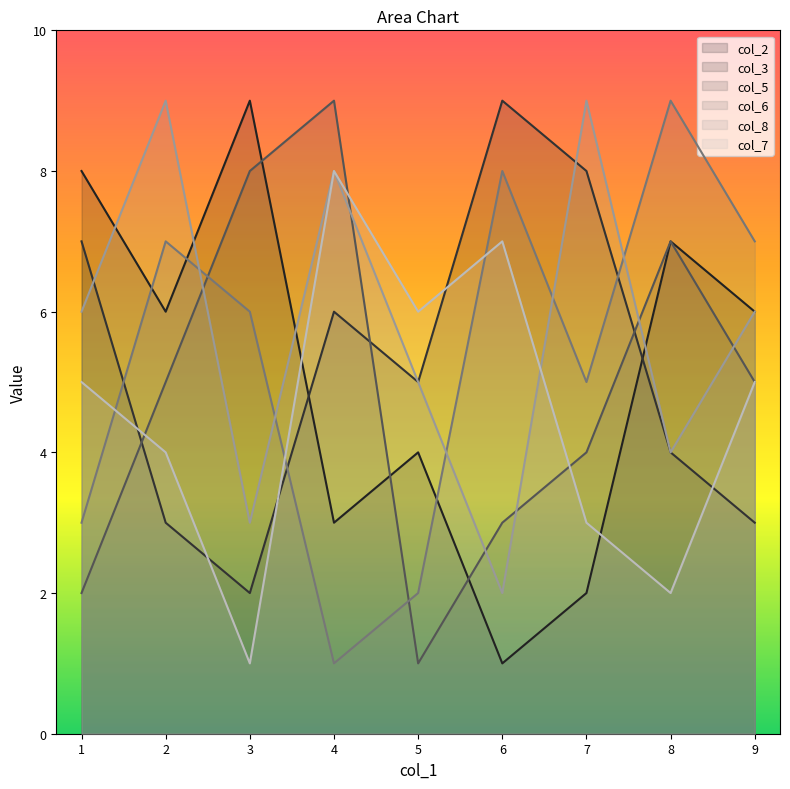

True or false: col_8 and col_6 cross at least once.

True